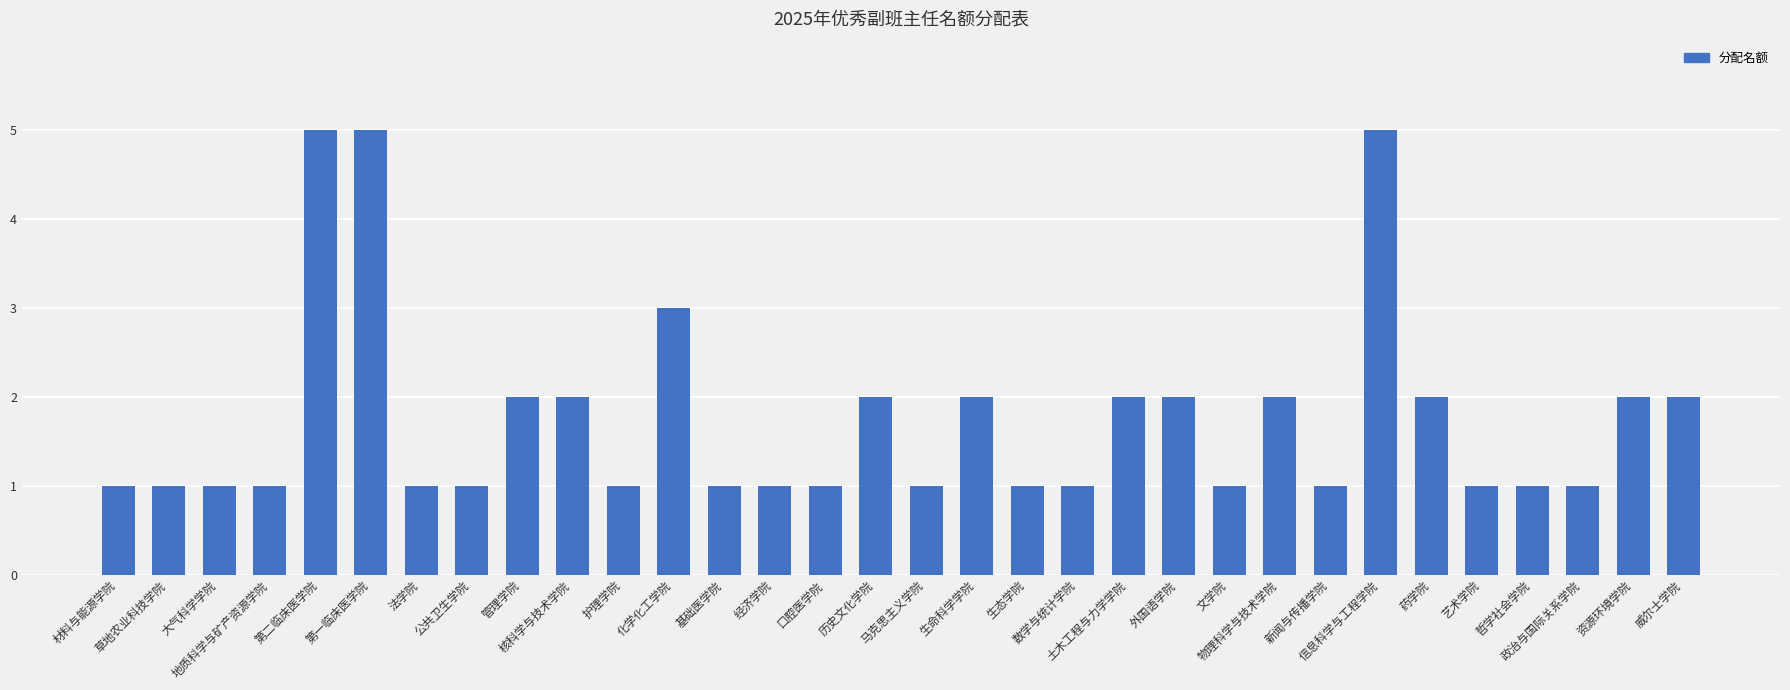

What is the maximum value shown in the chart?

5